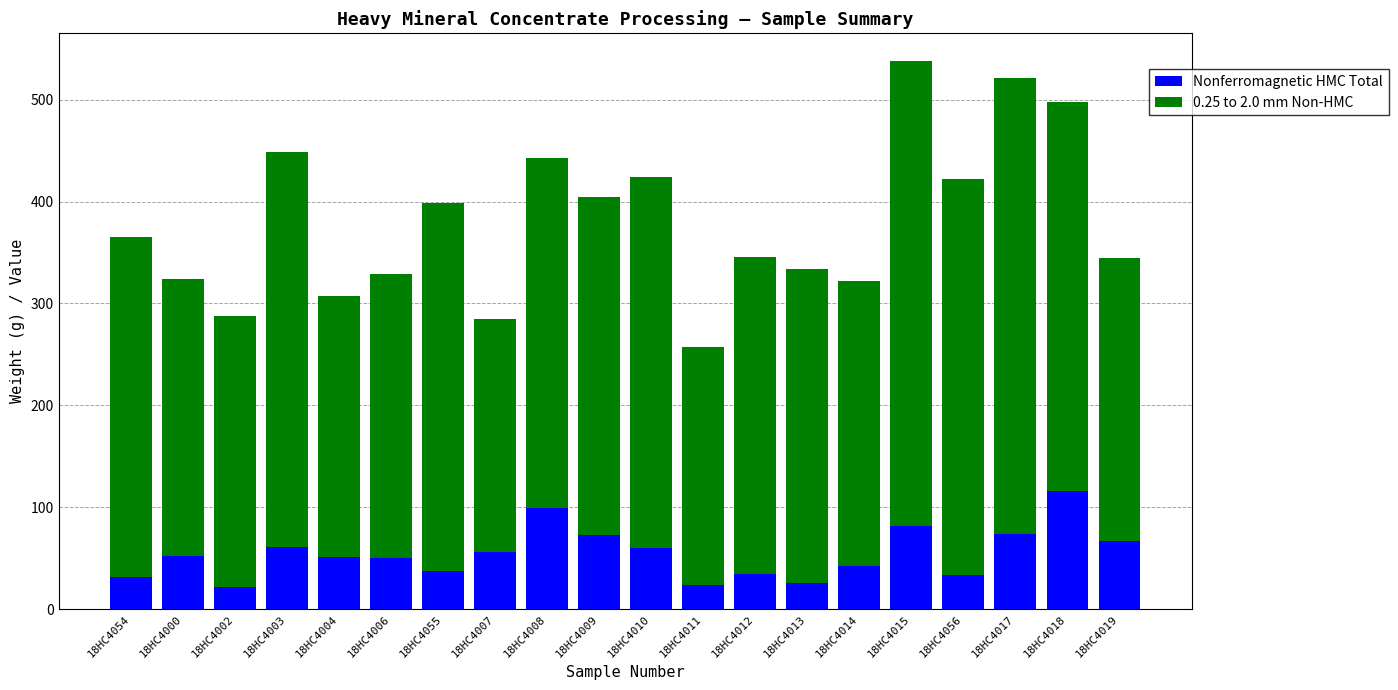

The value of Nonferromagnetic HMC Total at 18HC4003 is 61.5. True or false?

True